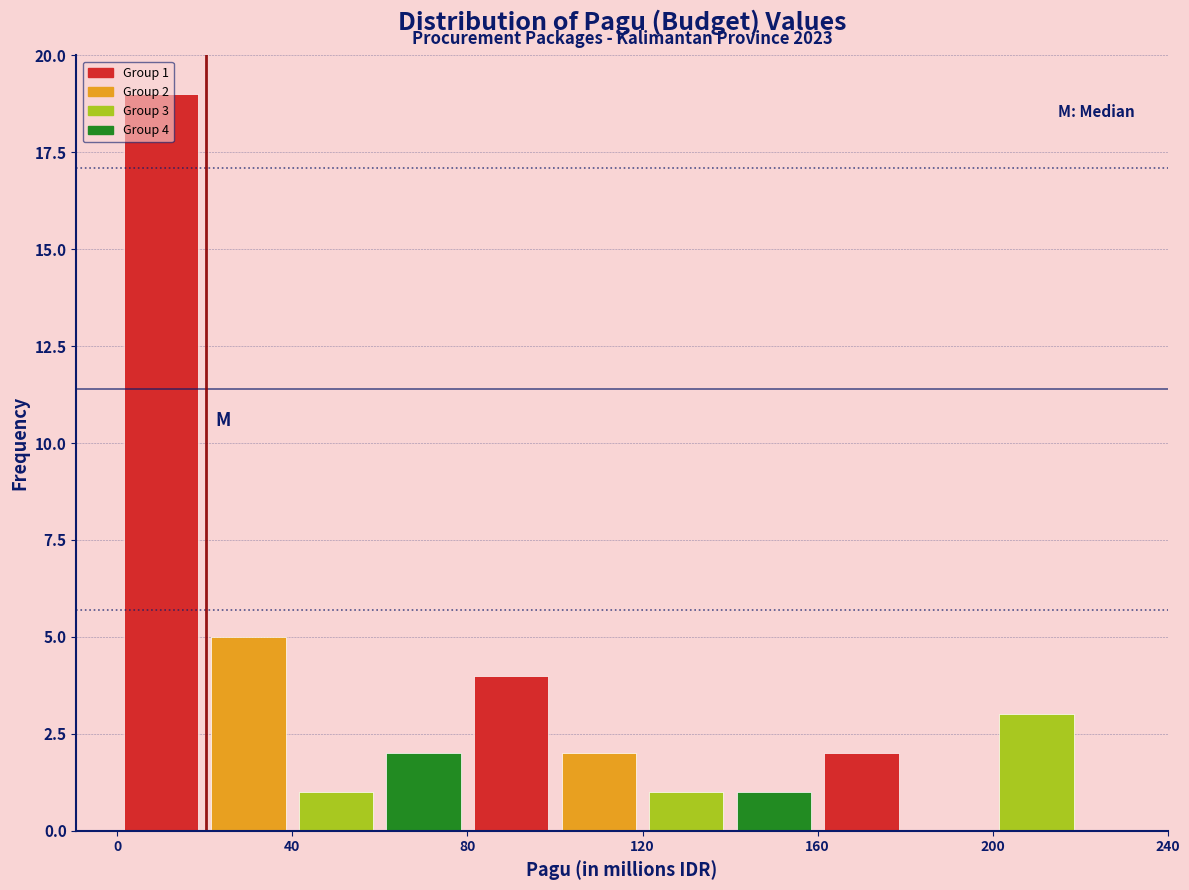

Which range on the x-axis has the tallest bar?

0 to 20